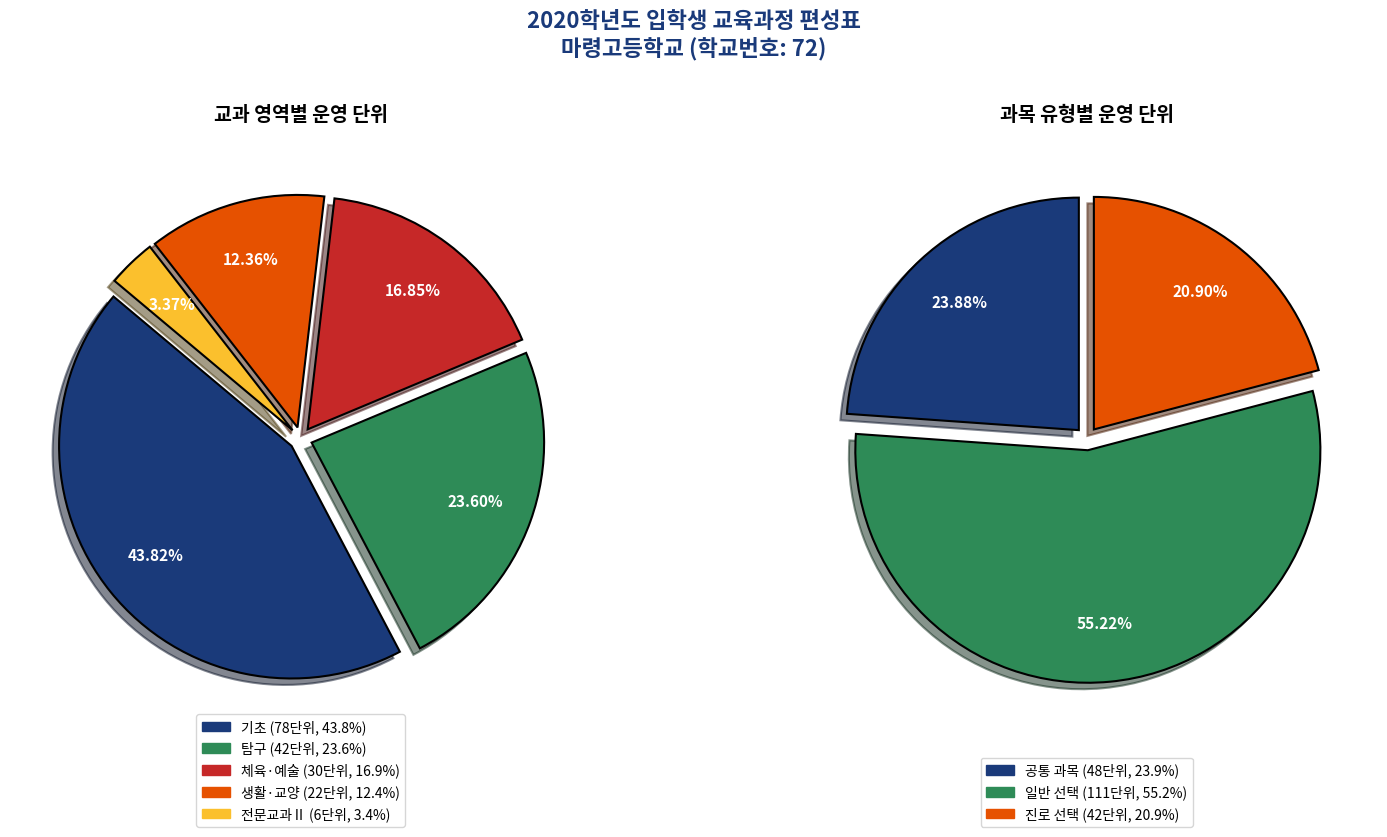

Is it true that 탐구(진로) is 12% of the pie?

False